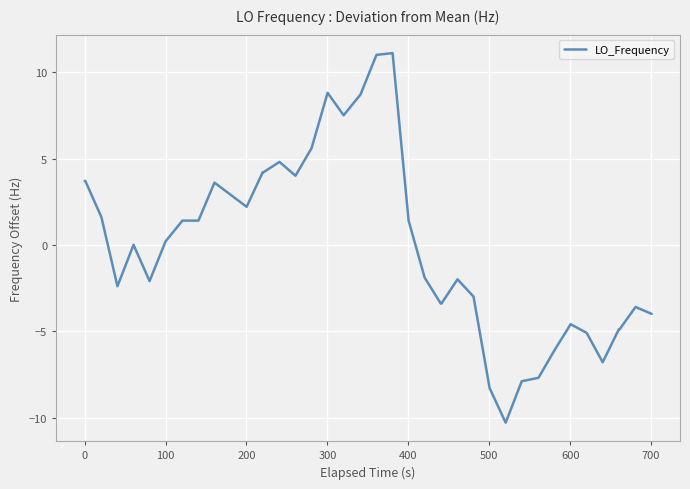

What is the greatest value displayed?

11.1